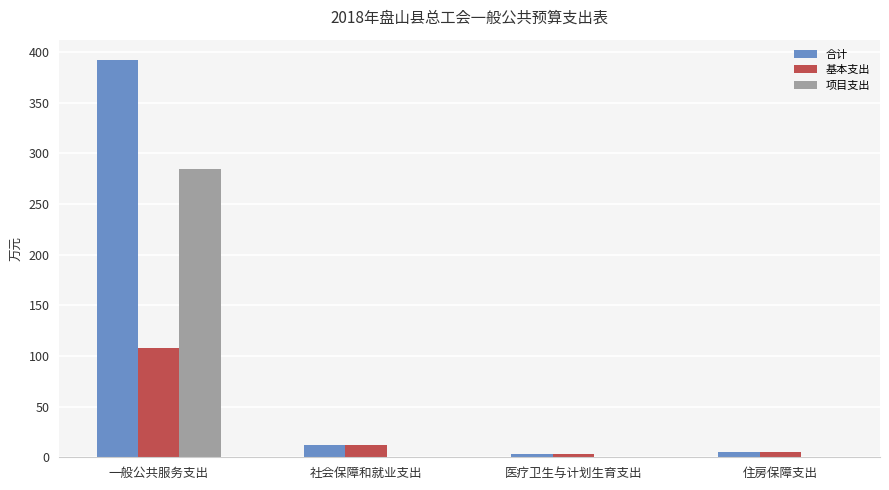

Does the chart contain stacked bars?

No